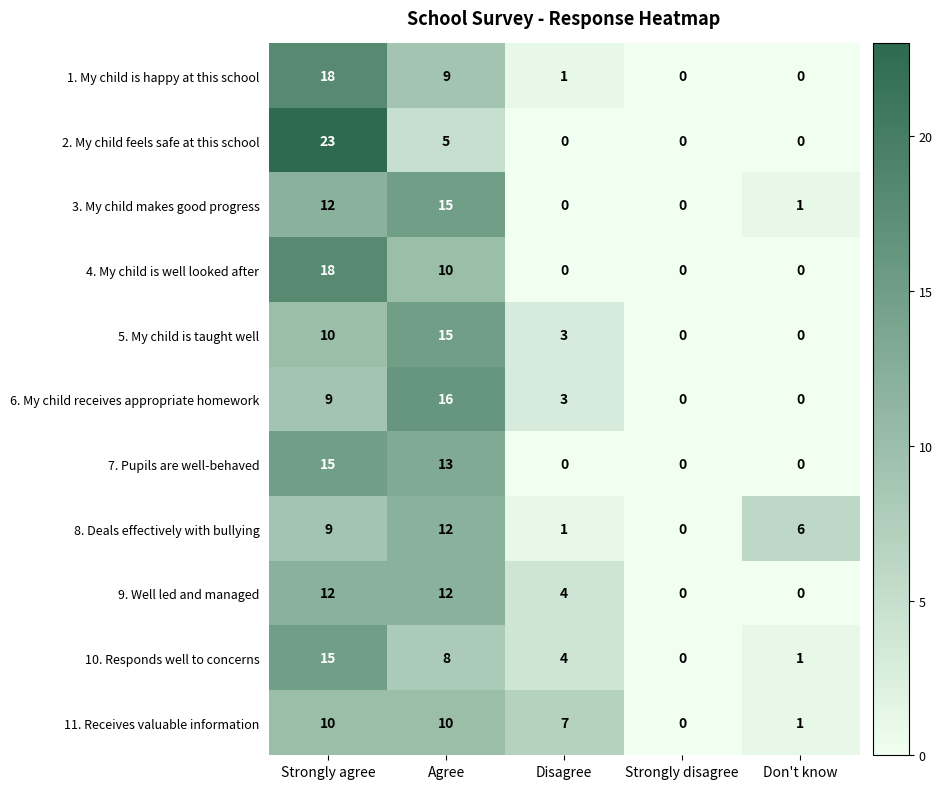

The value of 1. My child is happy at this school at Disagree is 1. True or false?

True